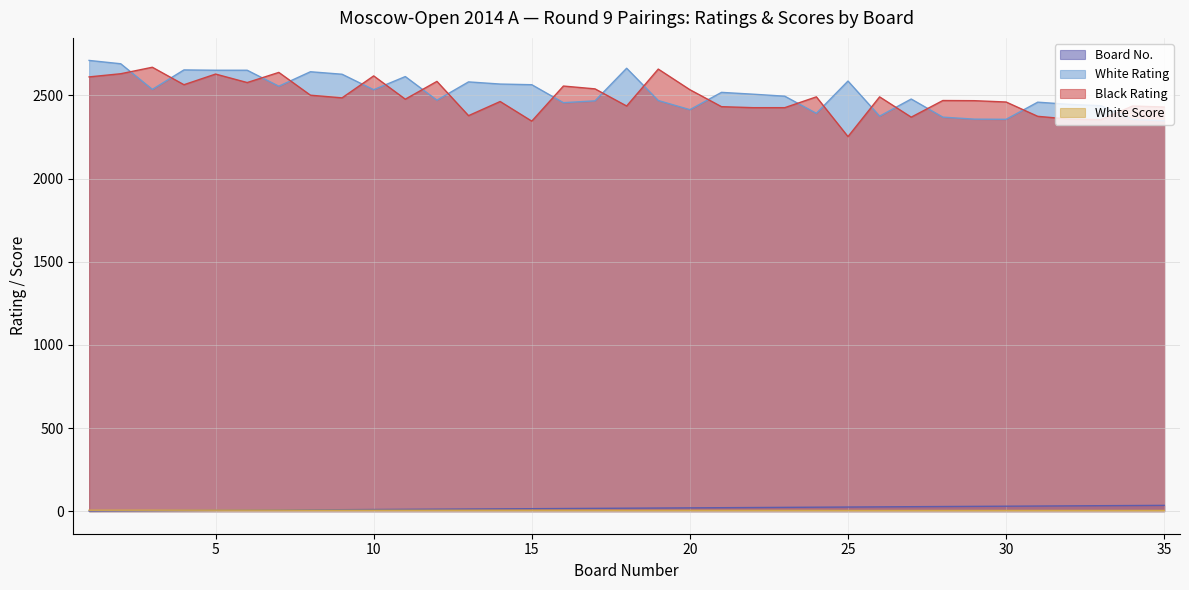

How many values in the Board No. series exceed 18?

17